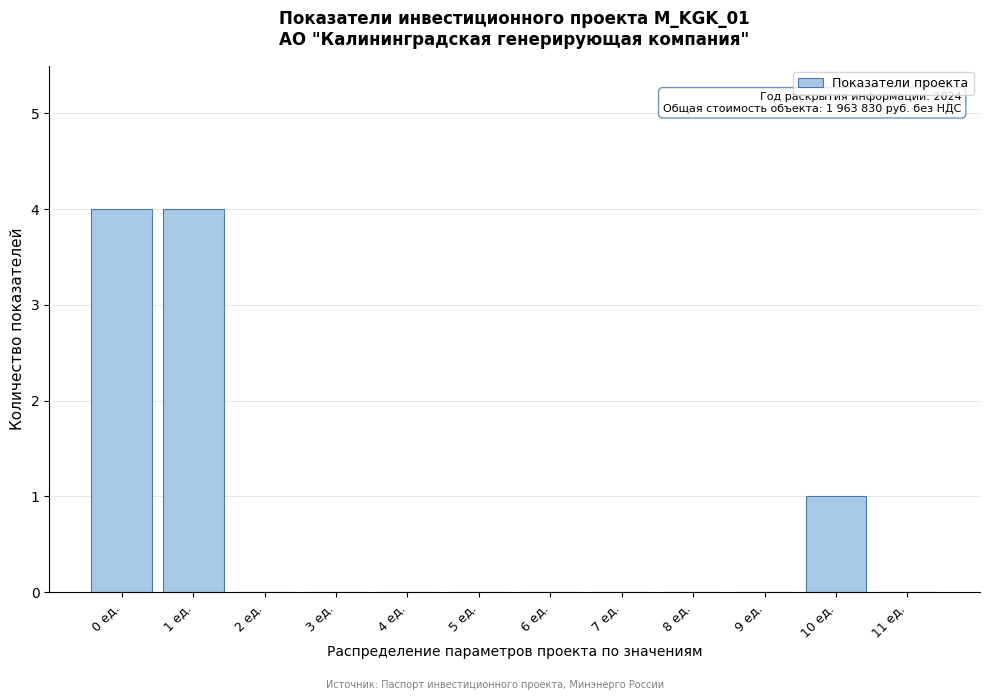

Reading left to right, list all the values displayed in this chart.

0 ед.=4	1 ед.=4	2 ед.=0	3 ед.=0	4 ед.=0	5 ед.=0	6 ед.=0	7 ед.=0	8 ед.=0	9 ед.=0	10 ед.=1	11 ед.=0